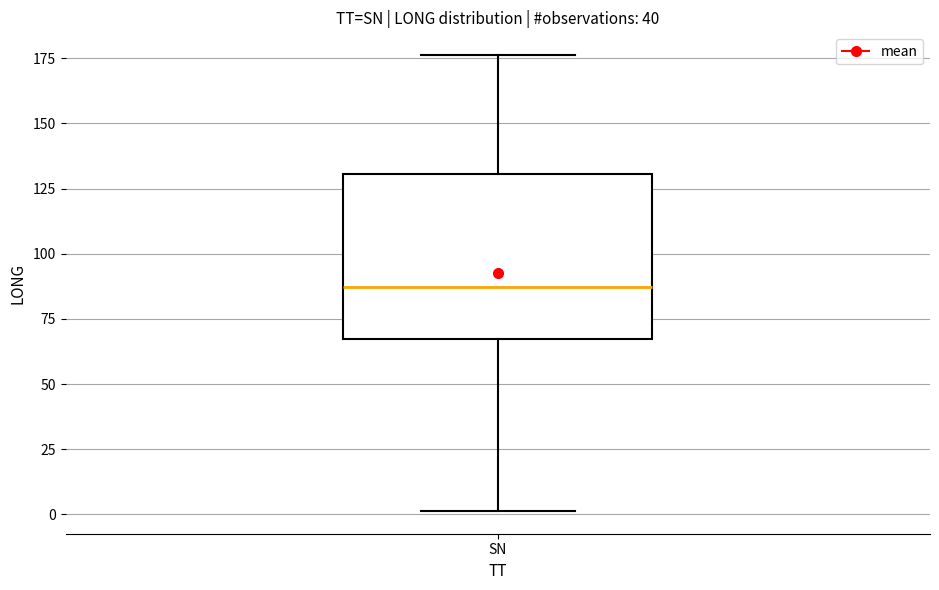

Where does the median line of the box for SN sit on the y-axis? The values are not printed on the chart, so give them approximately, as read against the axis.

85